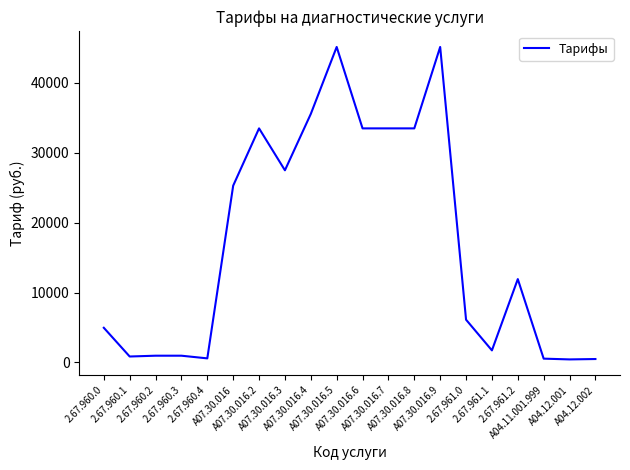

What position from the right is A04.11.001.999?

3